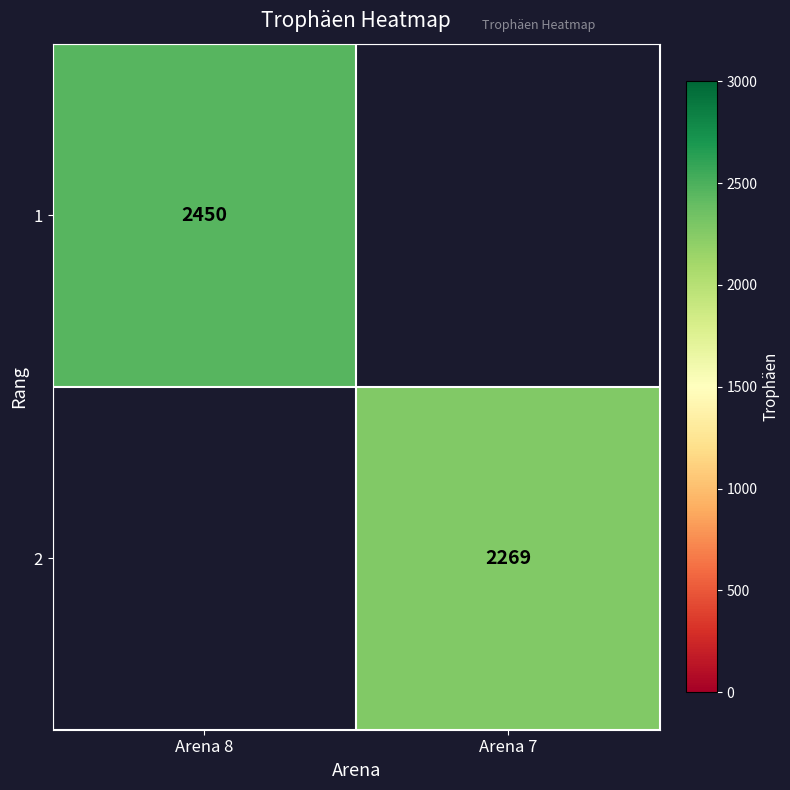

True or false: 2 has a value of 3156 at Arena 7.

False